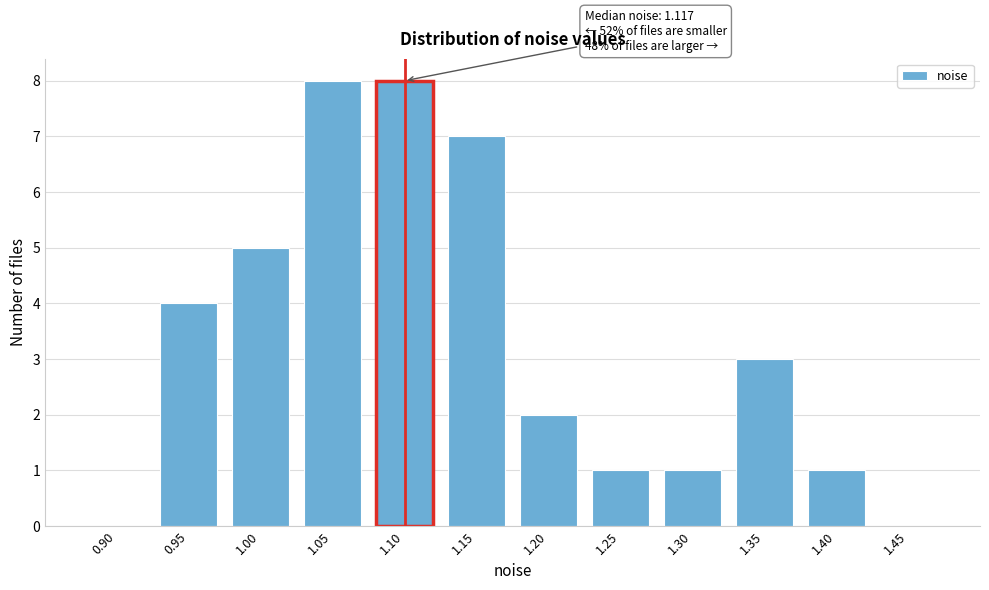

True or false: the data shows 5 at 1.00.

True